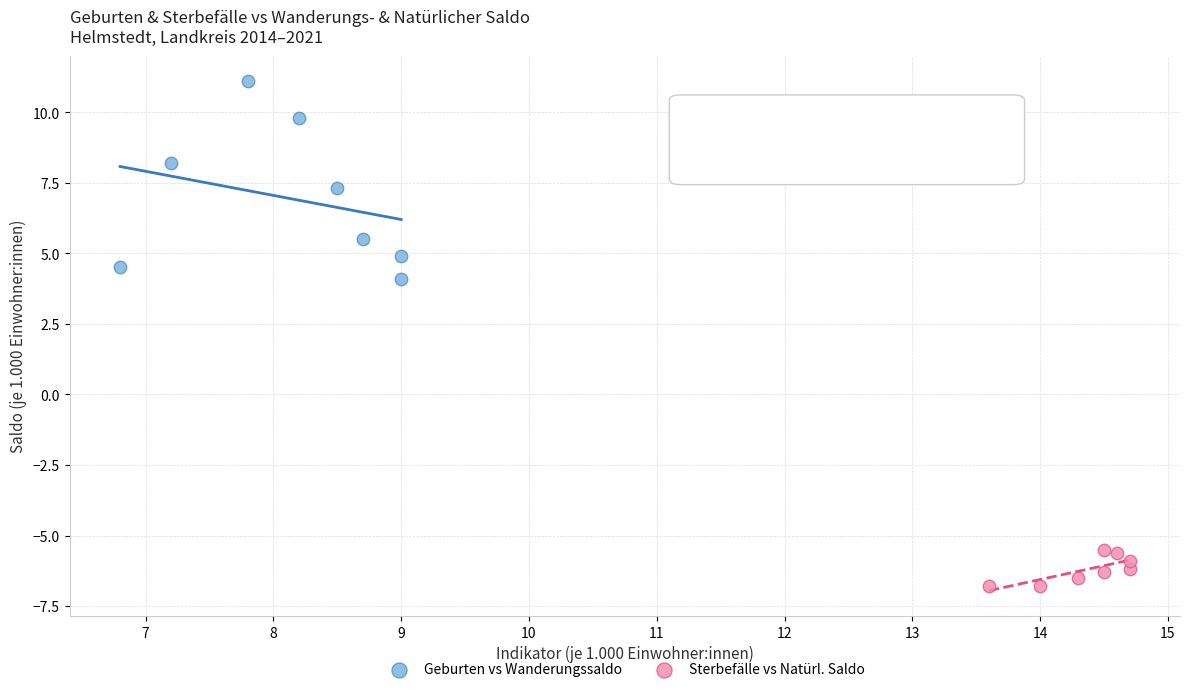

Which series reaches the minimum Y coordinate?

Sterbefälle vs Natürl. Saldo